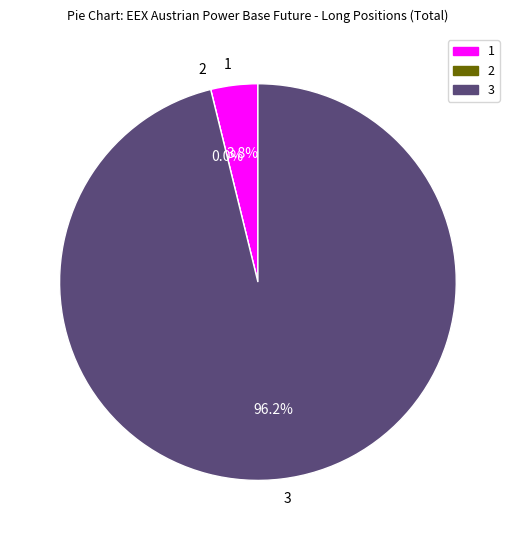

Is there any slice that represents more than half of the pie?

Yes